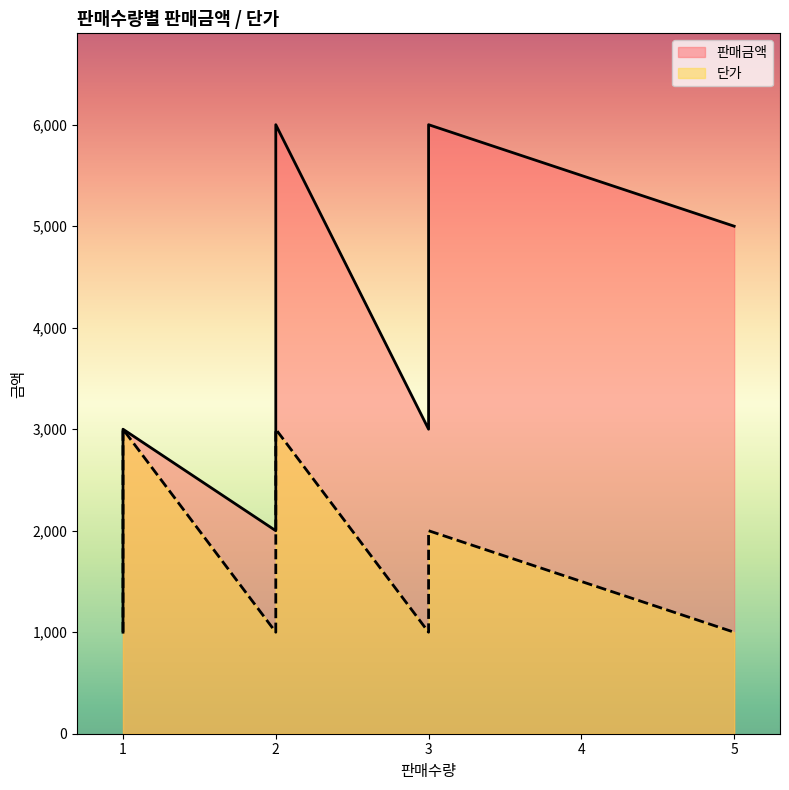

At which label does 단가 reach its peak?

1